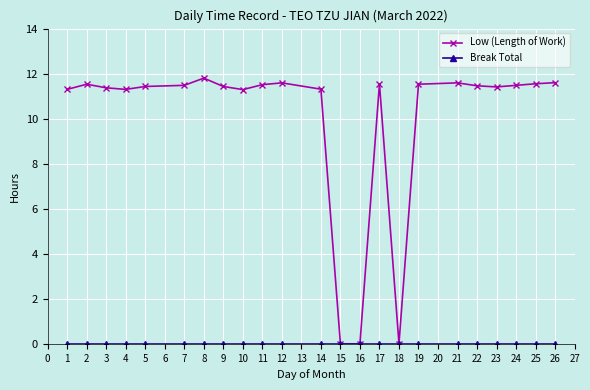

Which series has the largest total across all categories?

Low (Length of Work)